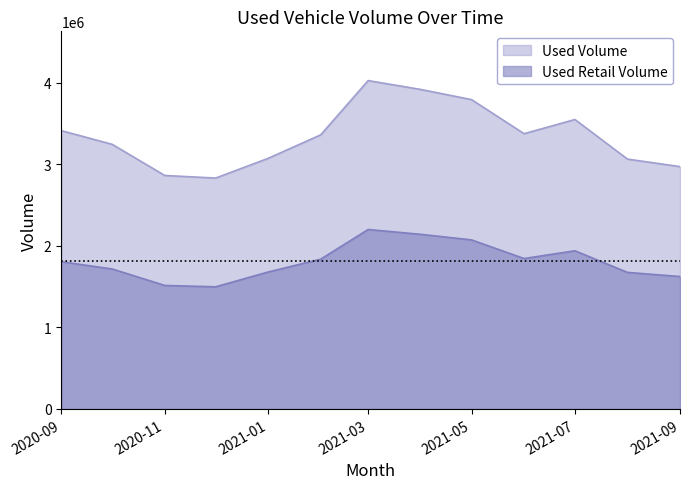

Rank the series at 2021-06-01 from lowest to highest value.

Used Retail Volume, Used Volume